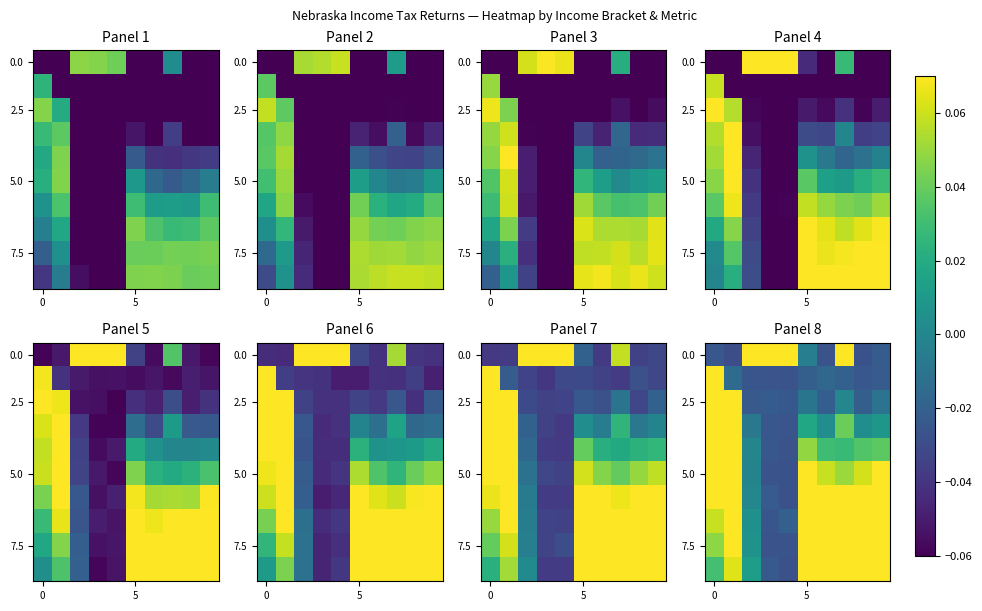

Which has a higher value, 5 or 4?

4